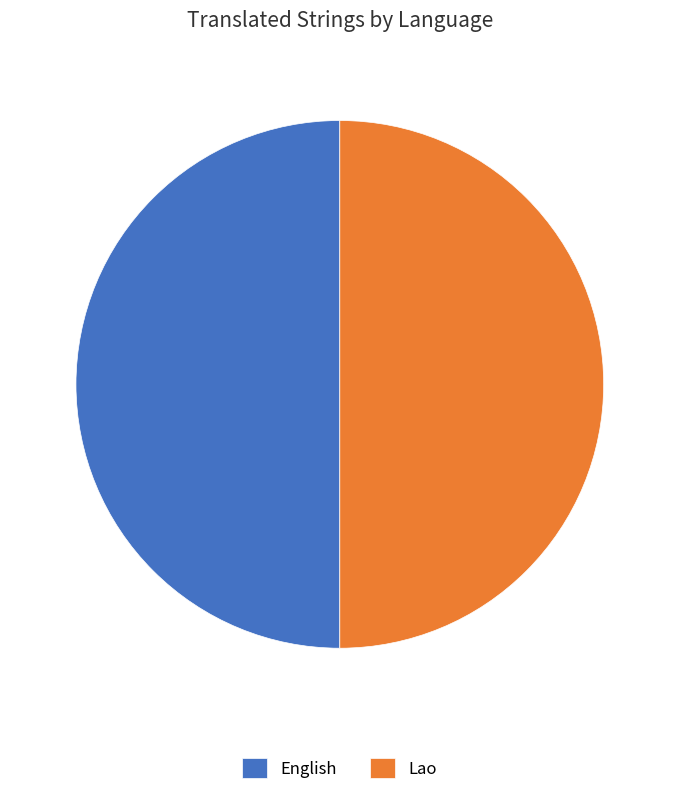

True or false: Lao accounts for 42% of the total.

False